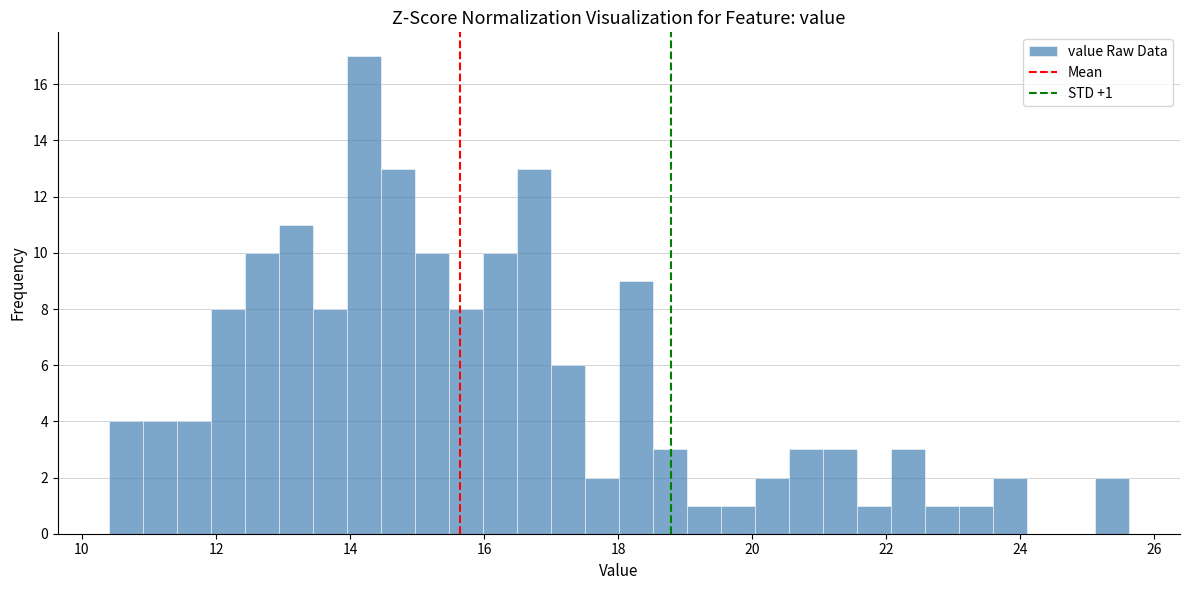

Read against the x-axis, roughly where is the centre of the tallest bar?

14.2